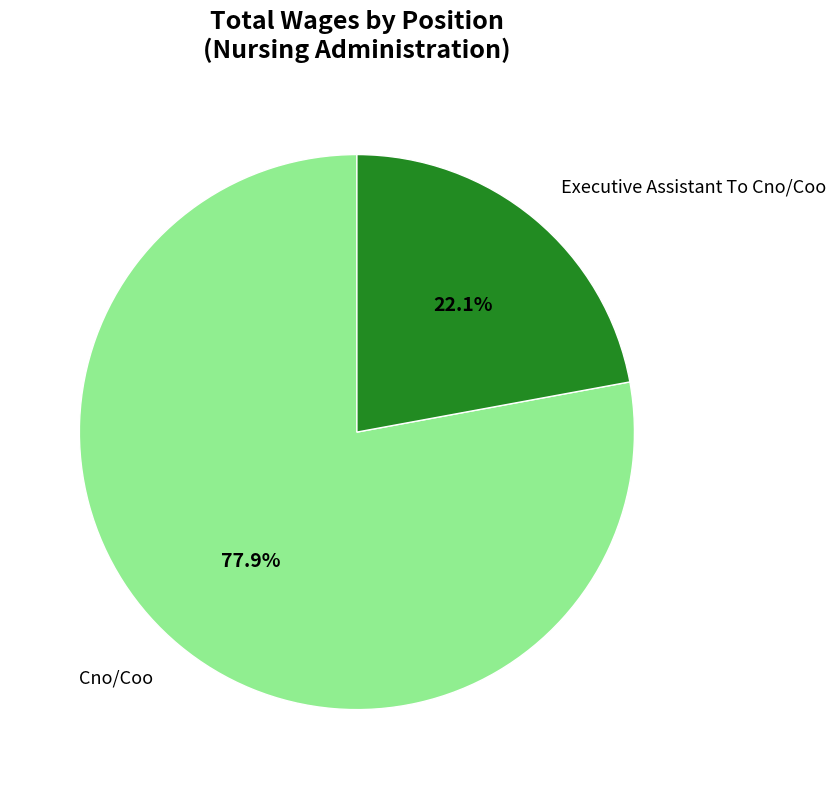

What portion of the pie excludes Executive Assistant To Cno/Coo?

77.9%